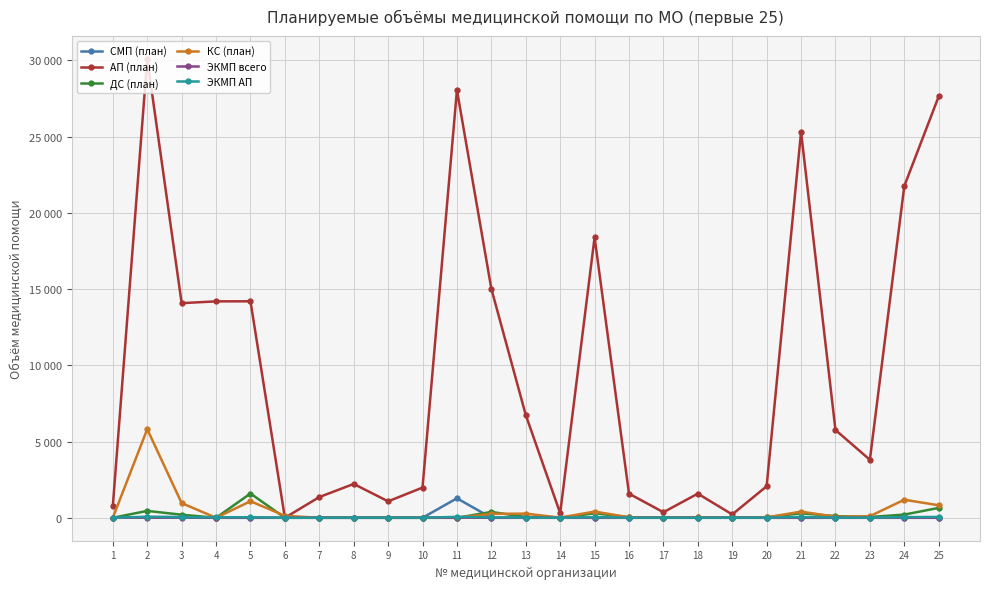

Rank the series at 22 from highest to lowest value.

АП (план), ДС (план), КС (план), ЭКМП АП, СМП (план), ЭКМП всего